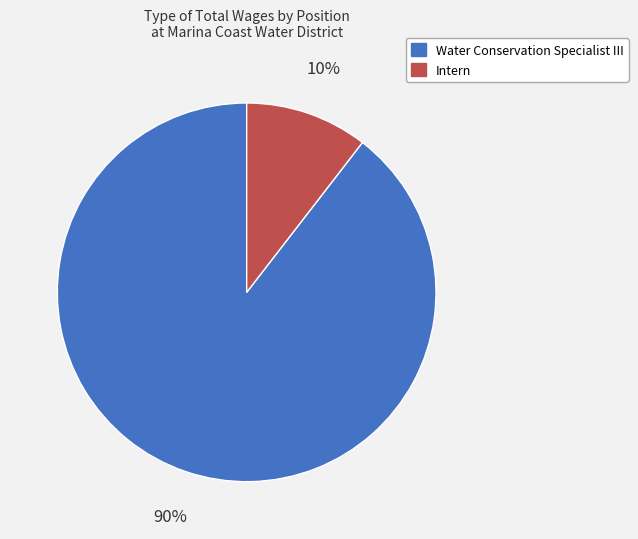

The Water Conservation Specialist III slice represents 99% of the pie. True or false?

False